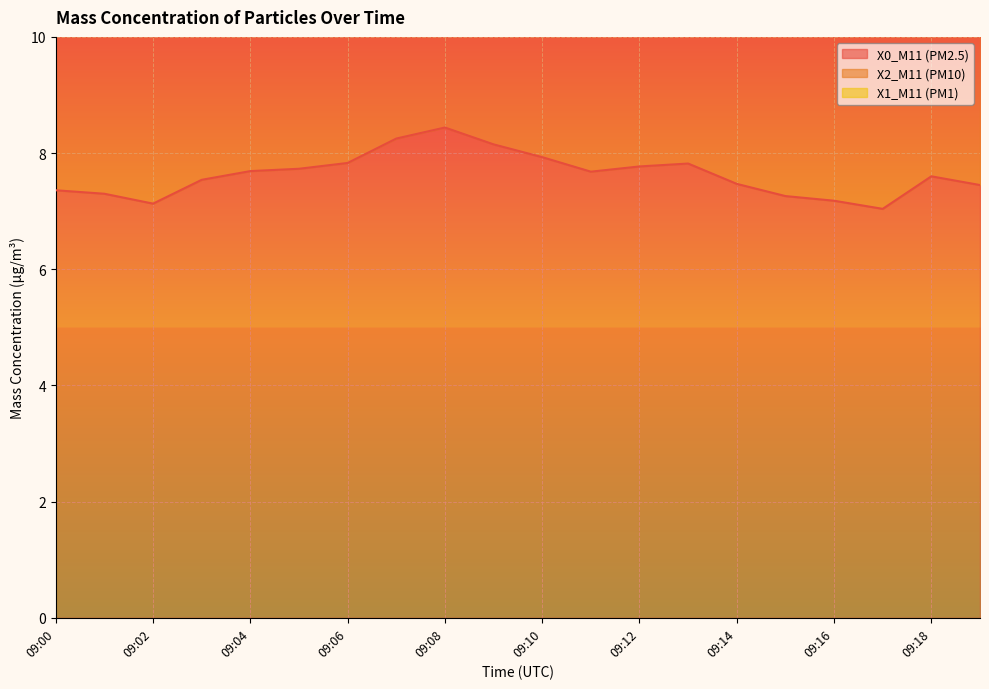

True or false: X1_M11 (PM1) and X0_M11 (PM2.5) cross at least once.

False